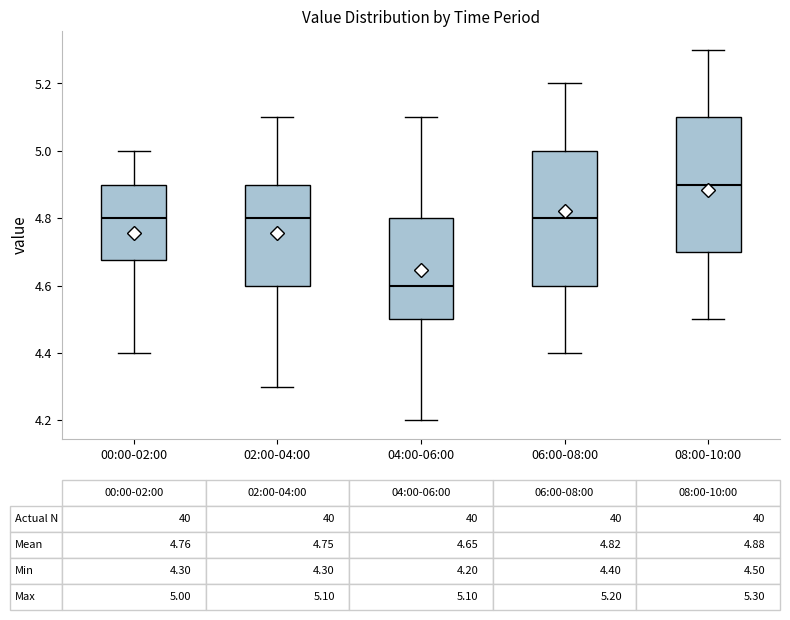

Which box's median line is the highest?

08:00-10:00